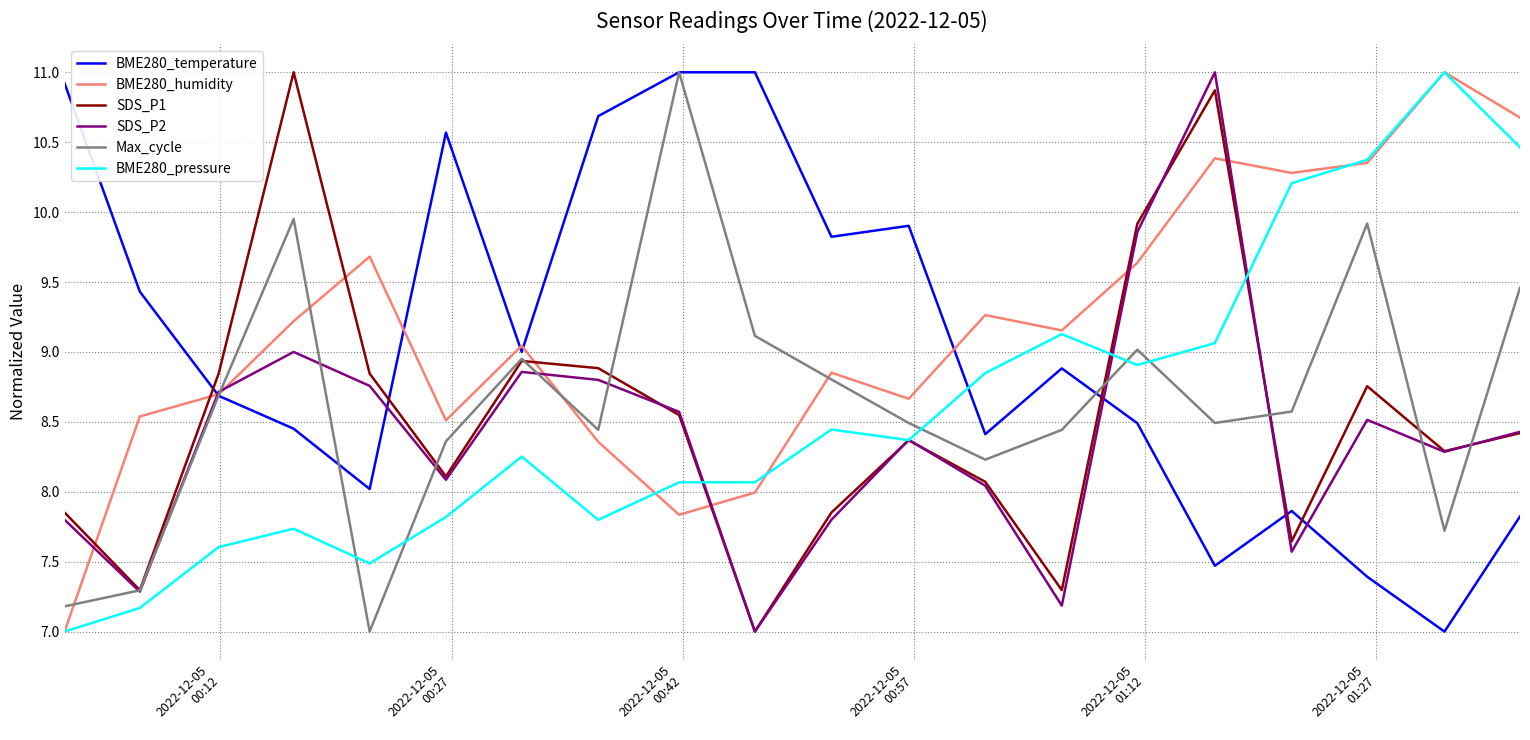

What are all the series names shown in the legend?

BME280_temperature, BME280_humidity, SDS_P1, SDS_P2, Max_cycle, BME280_pressure